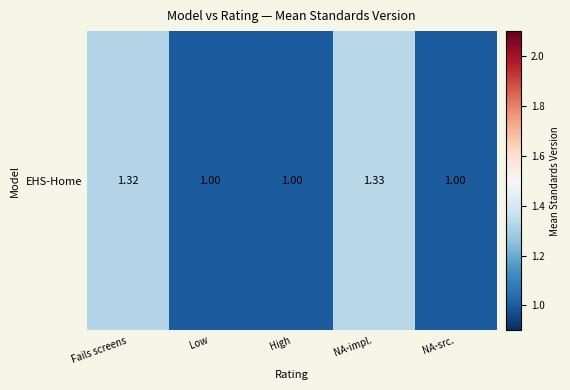

Is it true that the value at Low is 0.6?

False